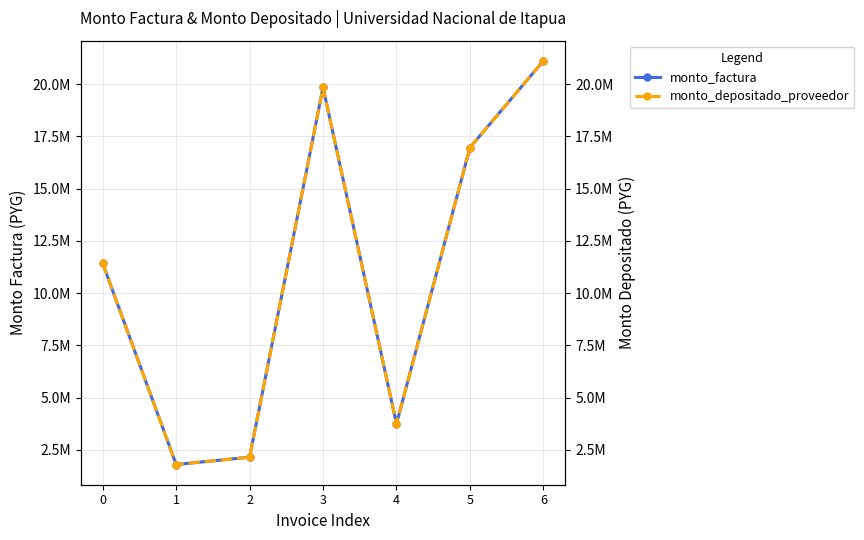

Where is the first local minimum for monto_depositado_proveedor?

1